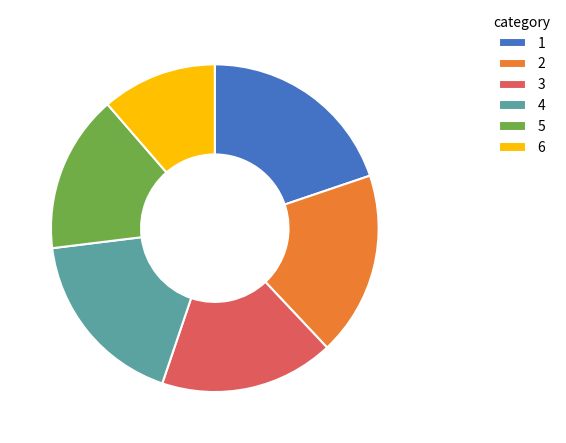

Is the sum of 6 and 2 greater than half?

No